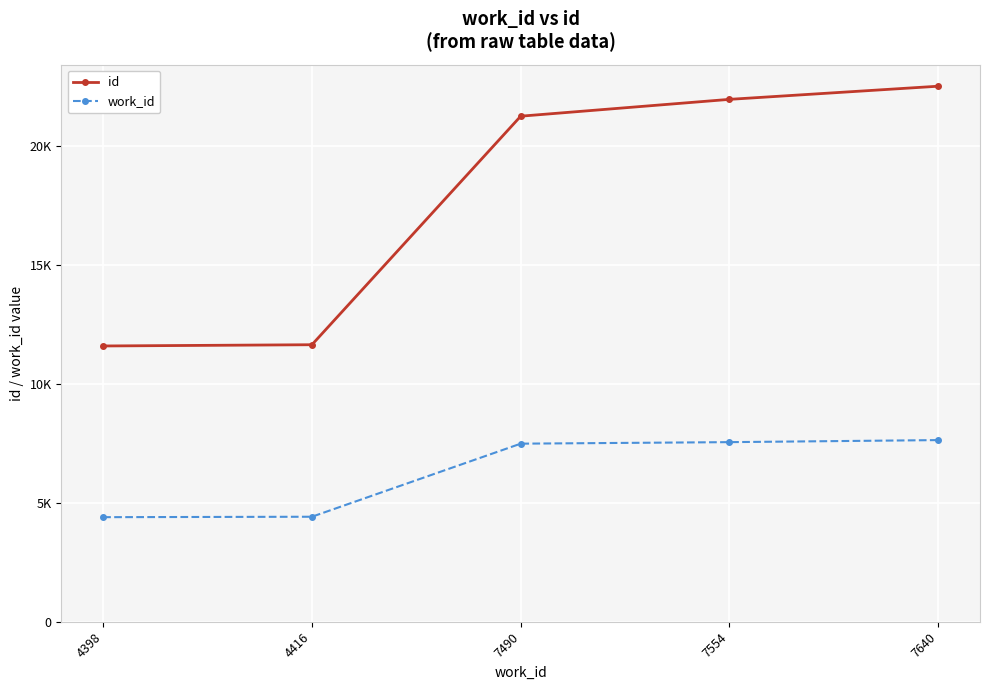

Rank the categories by work_id value from lowest to highest.

4398, 4416, 7490, 7554, 7640